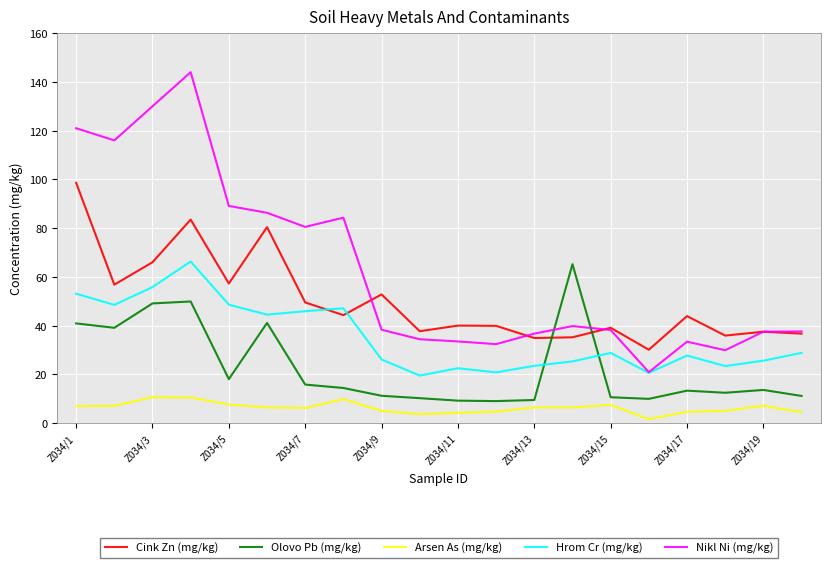

Which series has the largest total across all categories?

Nikl Ni (mg/kg)